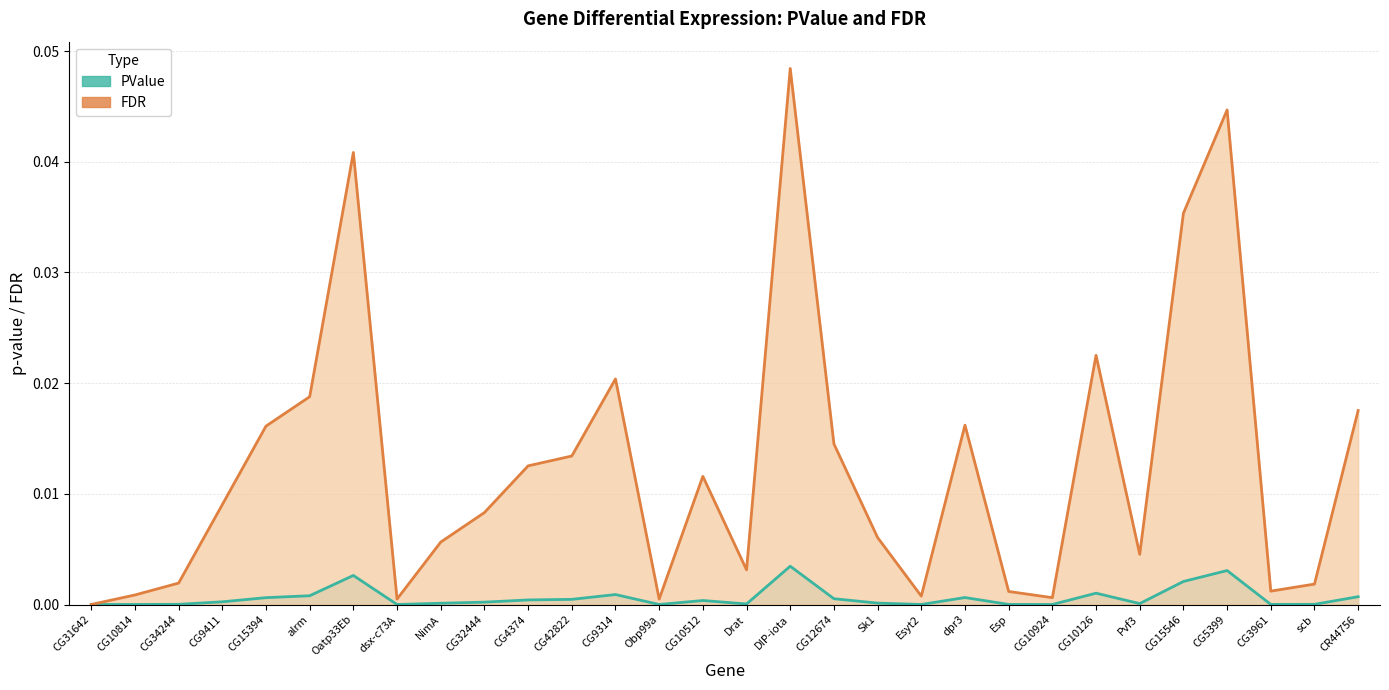

What are all the series names shown in the legend?

PValue, FDR